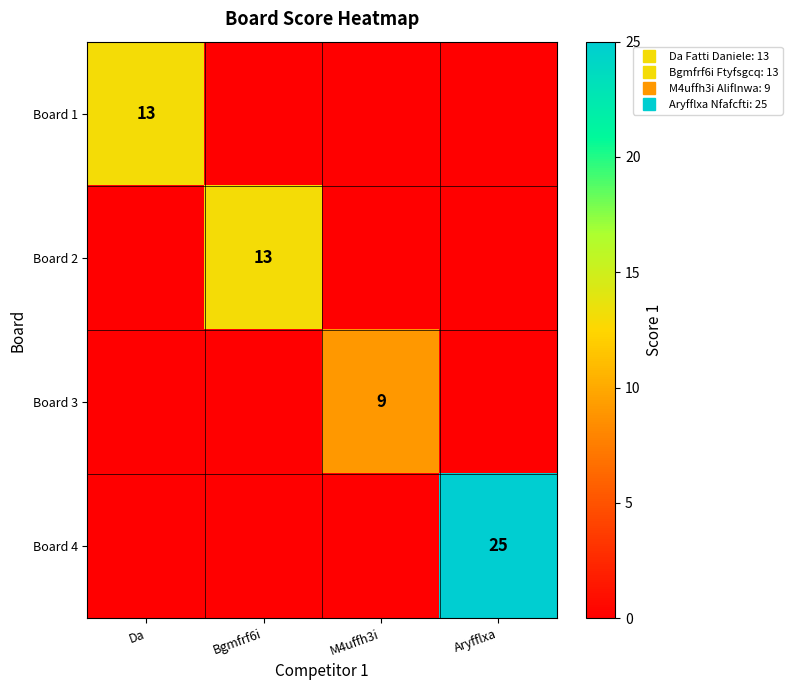

Count the Board 1 values in the range 0 to 13.

4